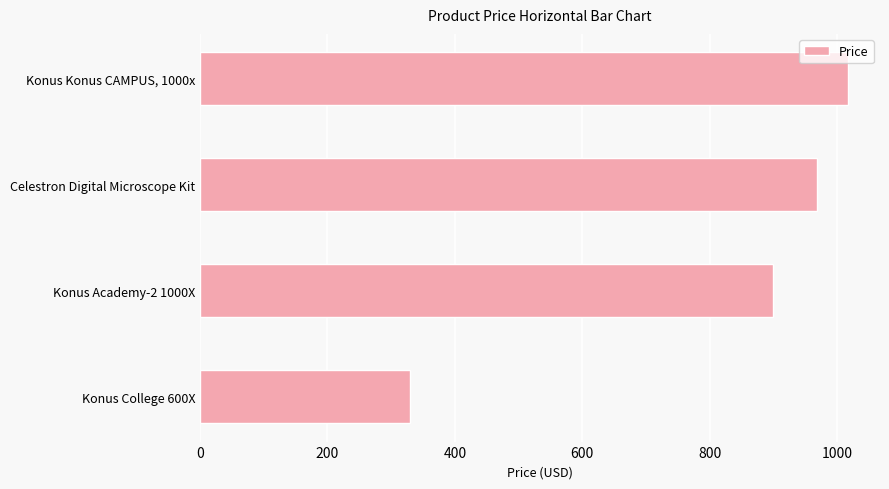

What is the smallest value displayed?

330.0